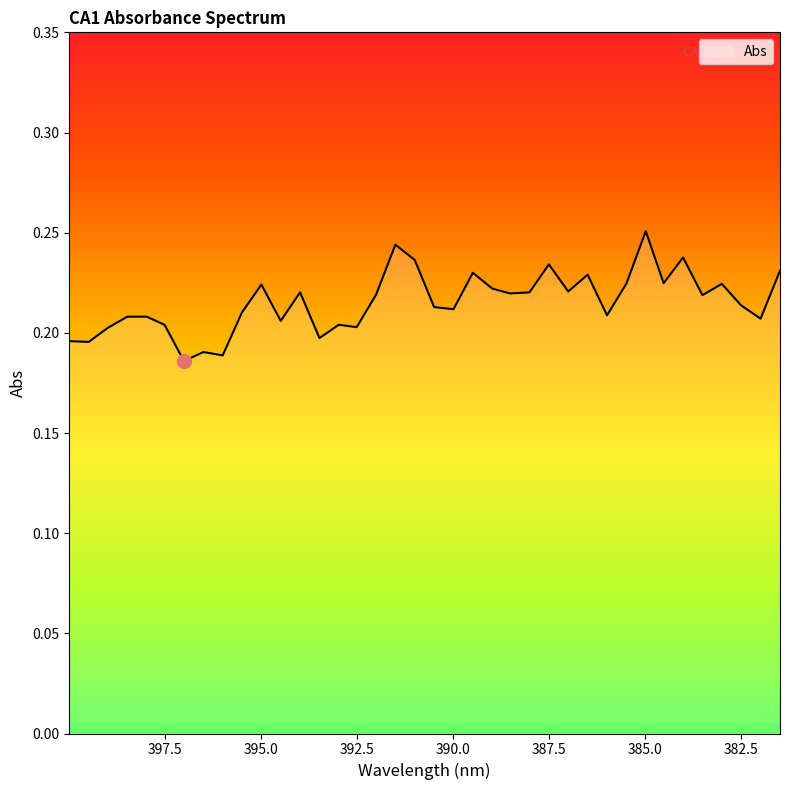

Where is the first local minimum?

399.4940491